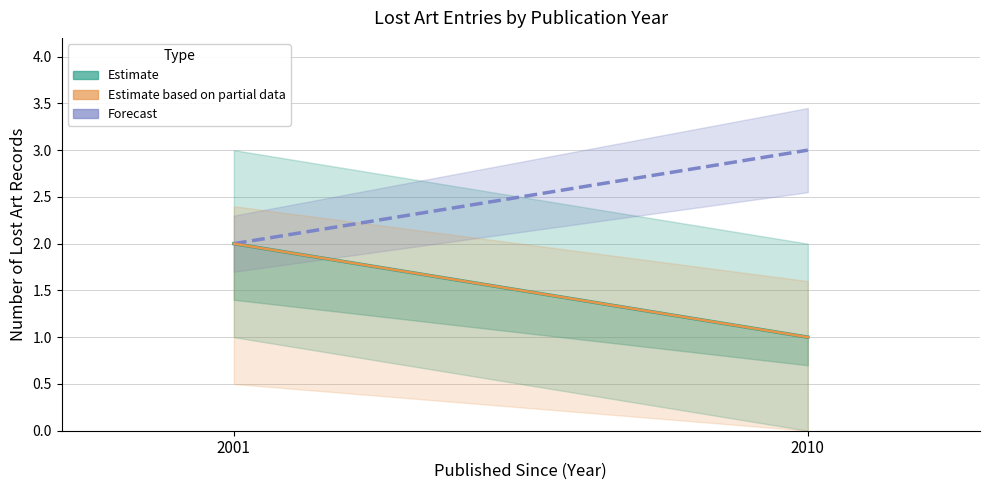

Which series changed the most between 2001 and 2010?

Estimate